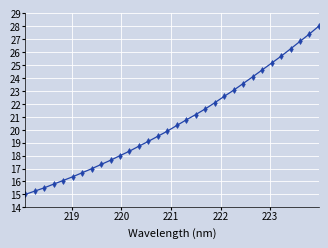

True or false: the data has more than 2 interior local peaks.

False